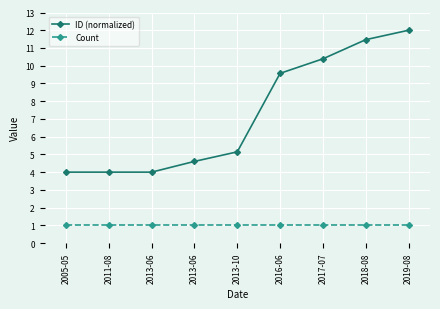

At which category is the sum across all series the highest?

2019-08